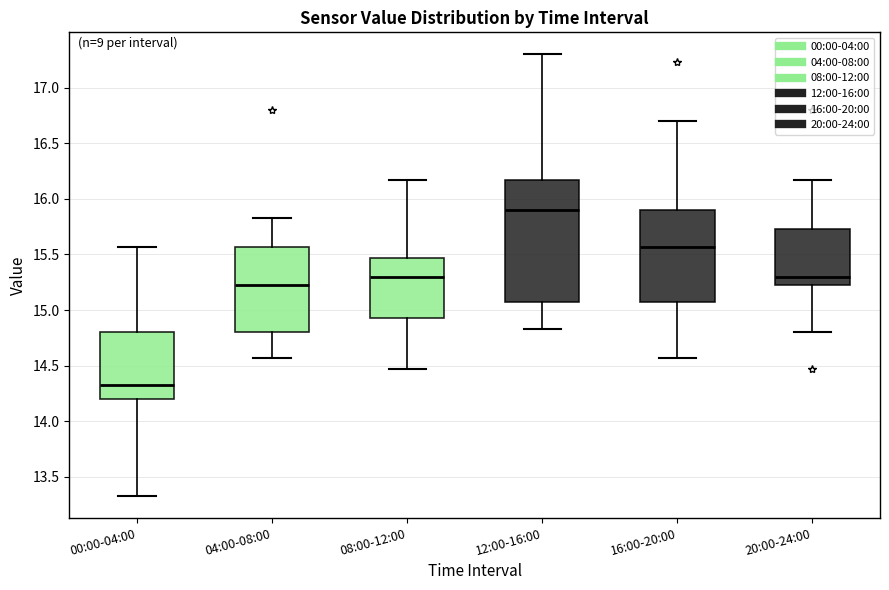

Comparing the boxes themselves (not the whiskers), which one is the tallest?

12:00-16:00